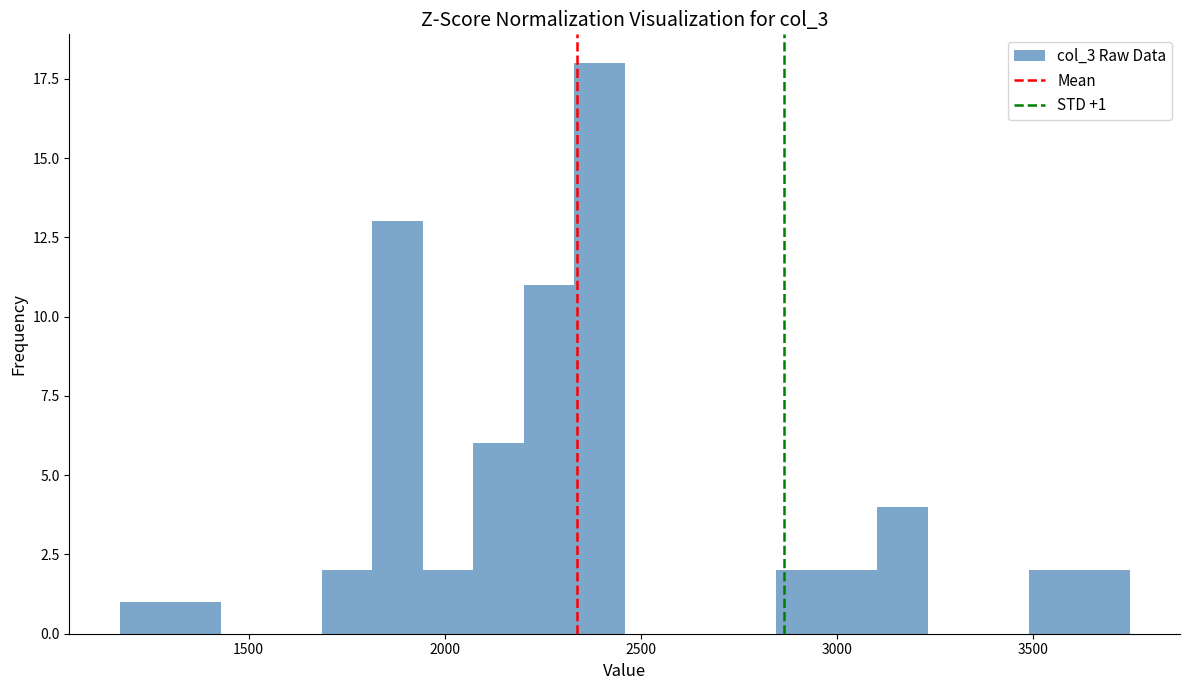

Read against the x-axis, roughly where is the centre of the tallest bar?

2400